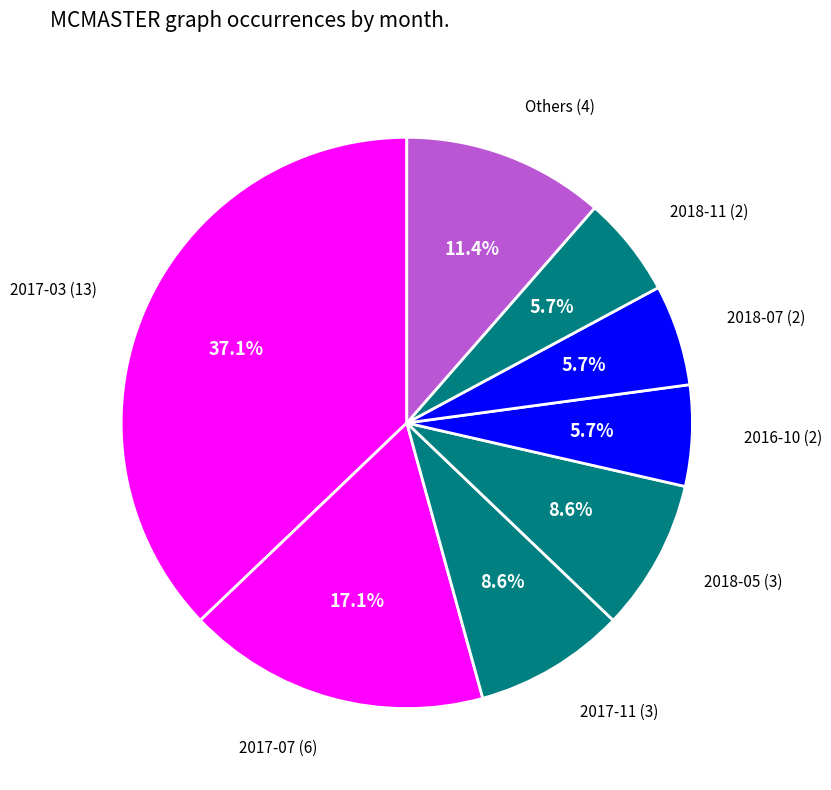

Which slice is the largest?

2017-03 (13)